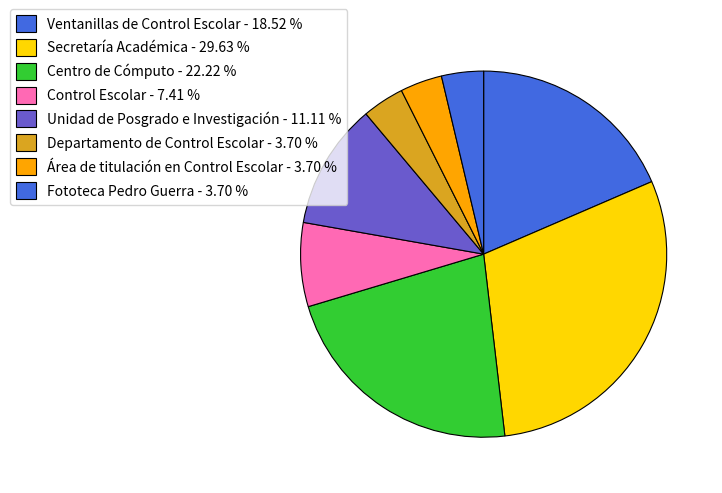

Is the sum of Ventanillas de Control Escolar and Control Escolar greater than half?

No